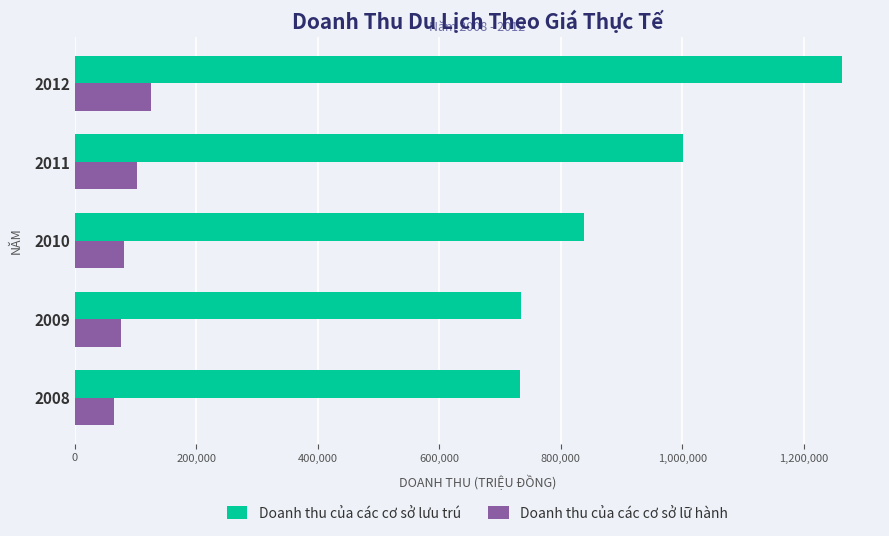

What is the total value across all series at 2011?

1103117